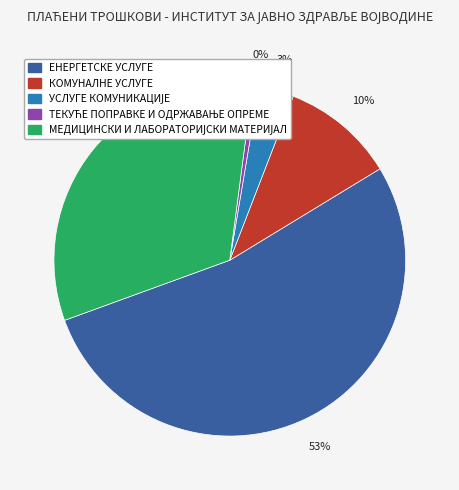

What is the largest slice in the pie chart?

ЕНЕРГЕТСКЕ УСЛУГЕ